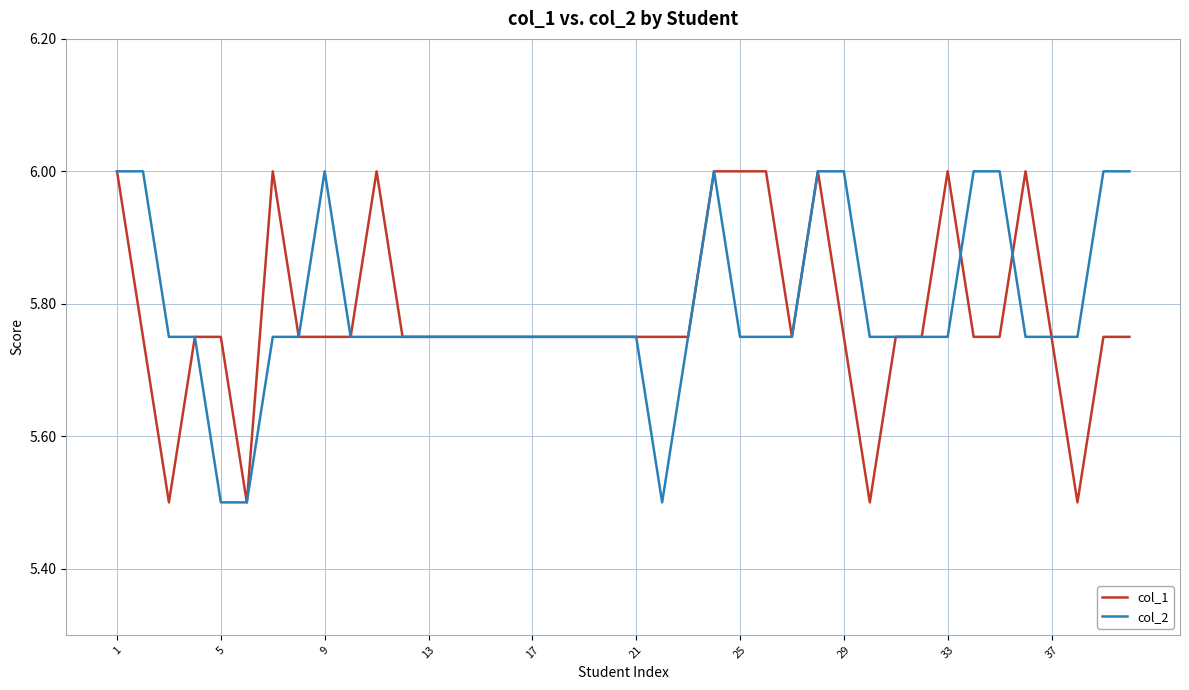

What is the greatest value displayed?

6.0